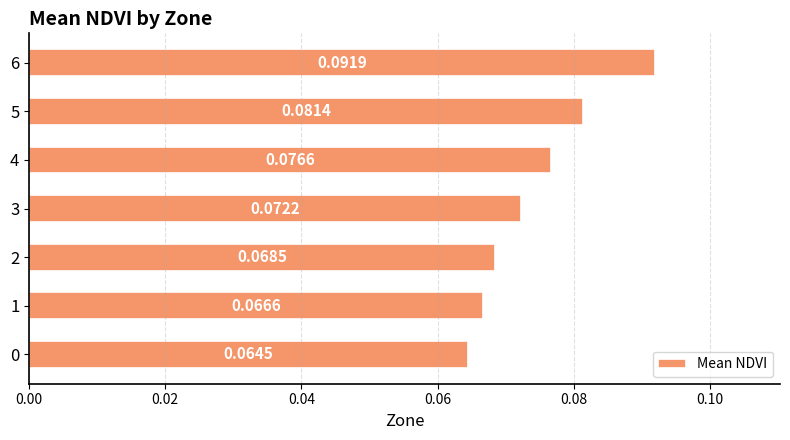

Between 3 and 0, which is larger?

3